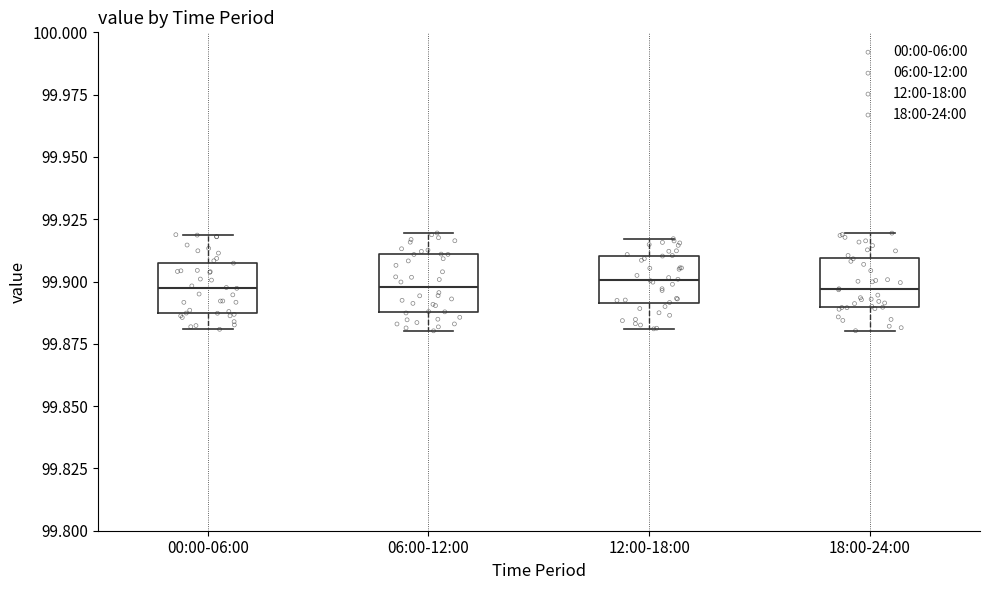

Reading left to right, read every box against the y-axis: the position of its median line, the range the box covers, and the ends of its whiskers. The values are not printed on the chart, so give them approximately, as read against the axis.

00:00-06:00: median 99.895, box 99.885 to 99.910, whiskers 99.880 to 99.920
06:00-12:00: median 99.900, box 99.890 to 99.910, whiskers 99.880 to 99.920
12:00-18:00: median 99.900, box 99.890 to 99.910, whiskers 99.880 to 99.915
18:00-24:00: median 99.895, box 99.890 to 99.910, whiskers 99.880 to 99.920